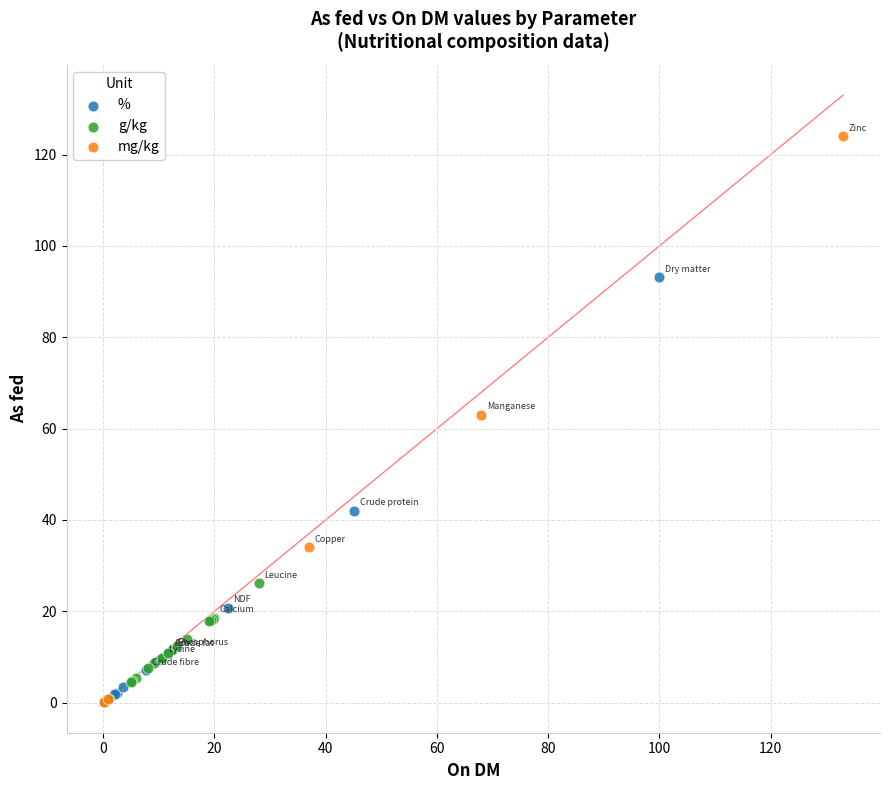

Which series contains the highest Y value?

mg/kg